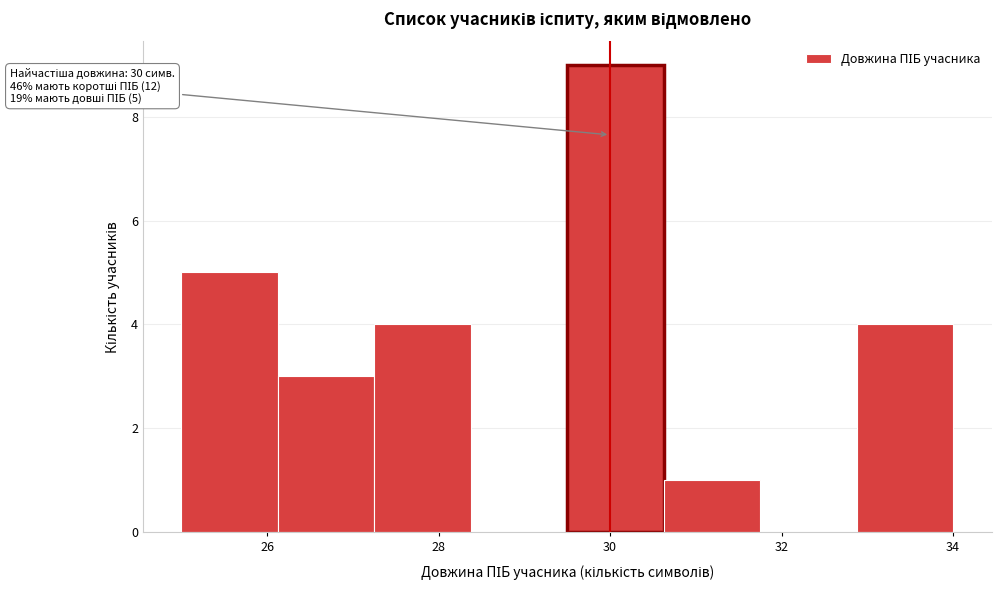

Over which range of the x-axis is the bar tallest?

29.6 to 30.6